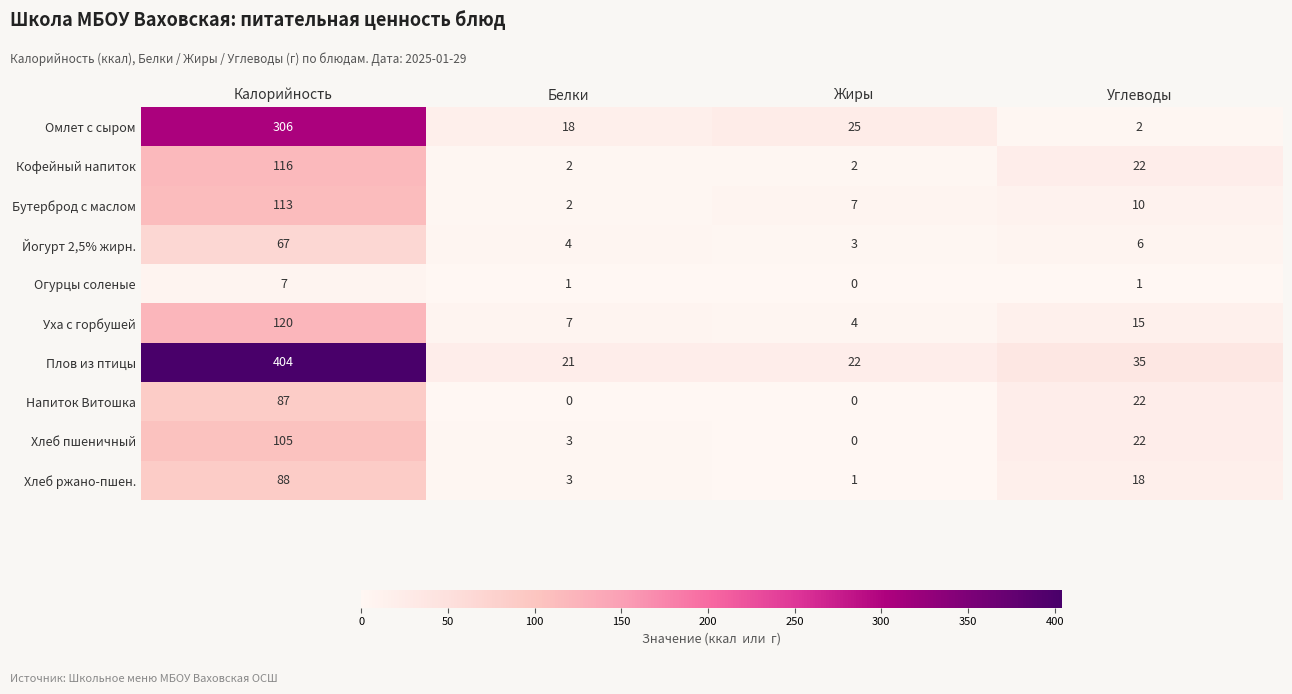

What is the greatest value displayed?

404